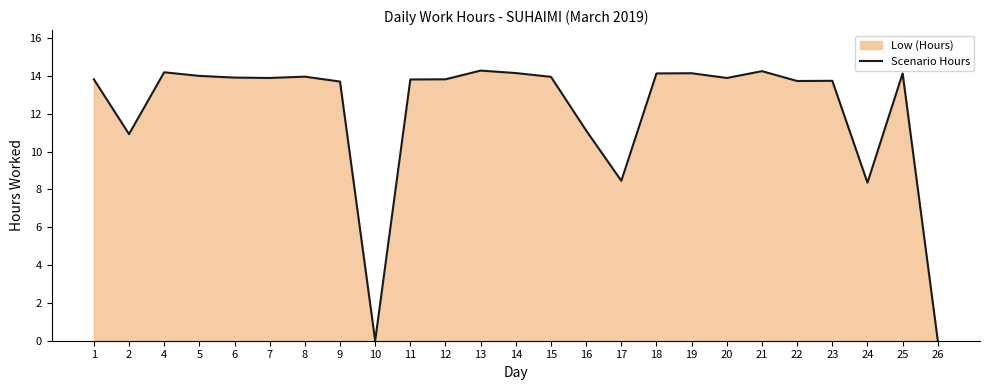

What is the value of the 22nd point from the left?

13.8